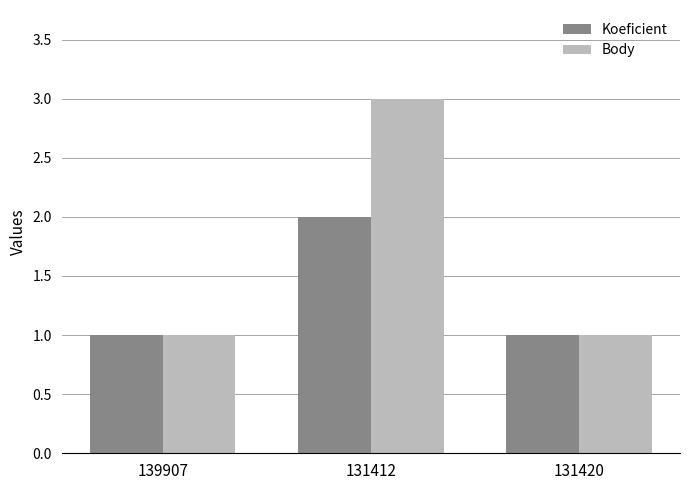

What is the difference between the maximum and minimum values in the Body series?

2